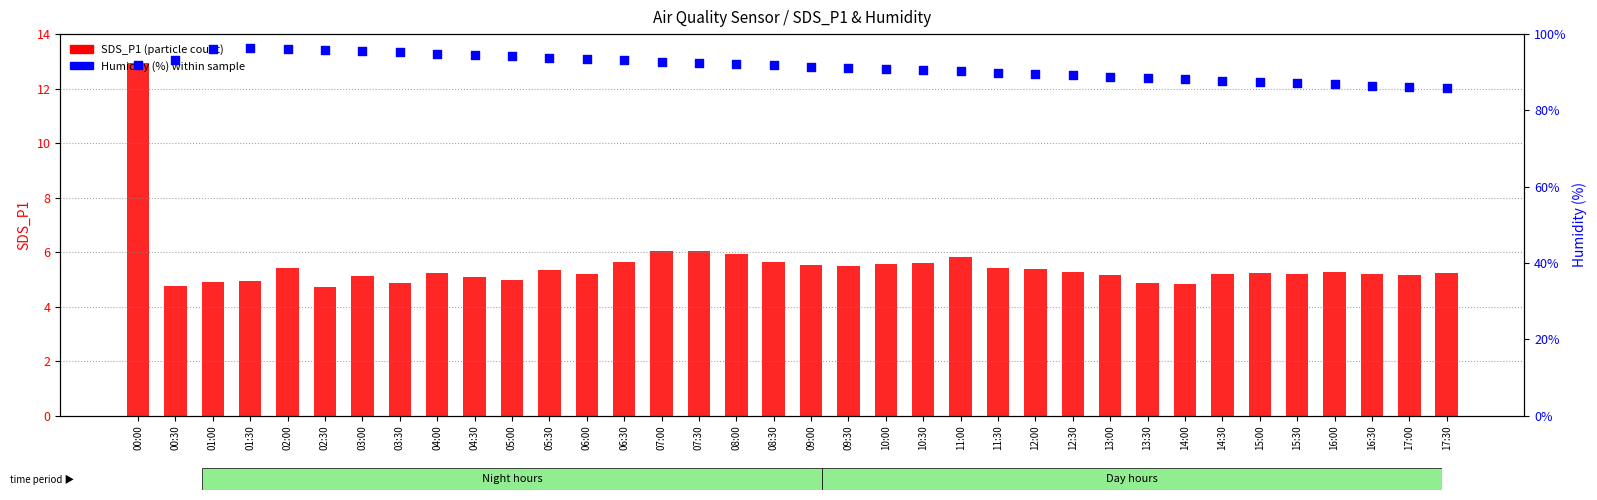

What are all the series names shown in the legend?

SDS_P1 (particle count), Humidity (%)